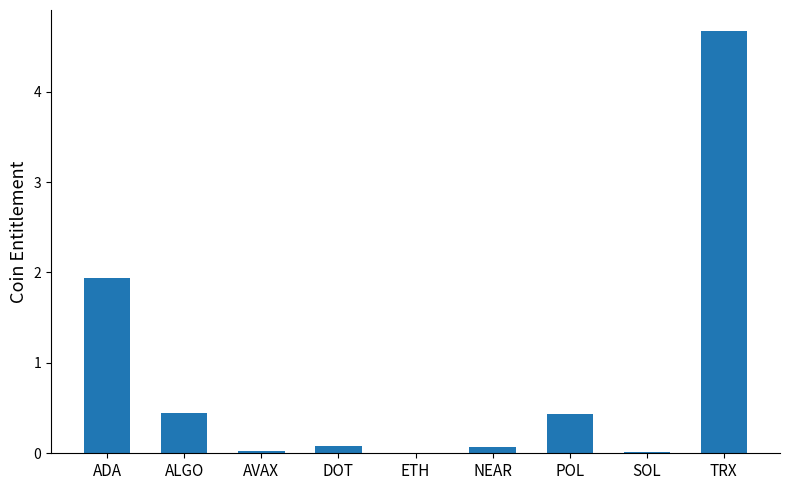

Are the bars horizontal?

No